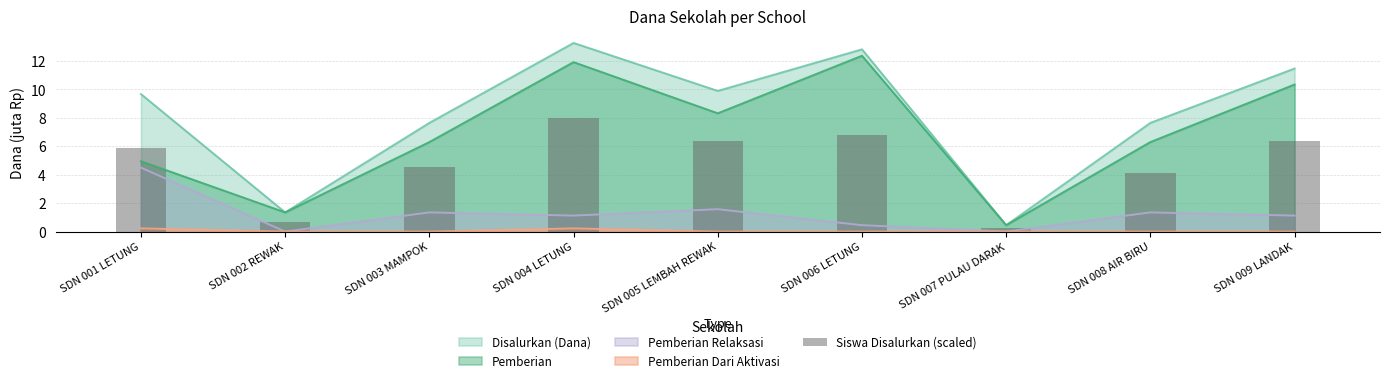

What is the label of the 8th bar from the left?

SDN 008 AIR BIRU